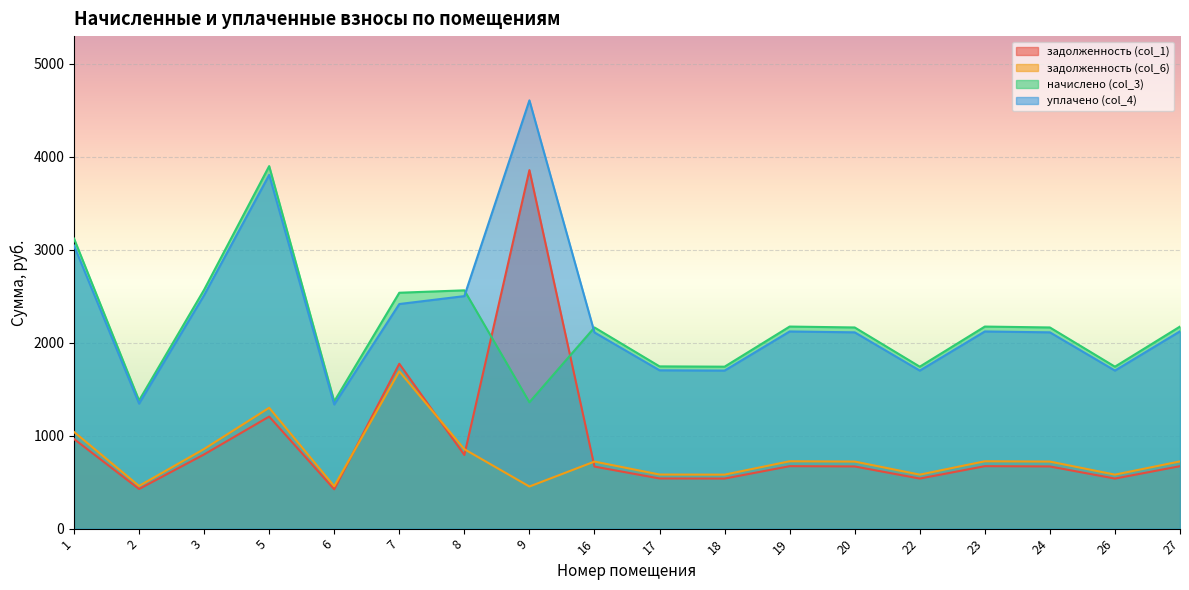

What is the approximate value of уплачено (col_4) at 2?

1344.3